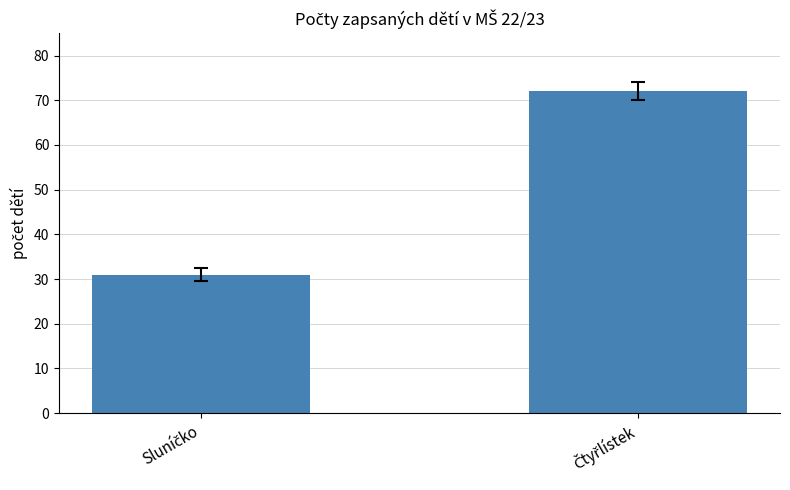

What is the value of the 2nd bar from the left?

72